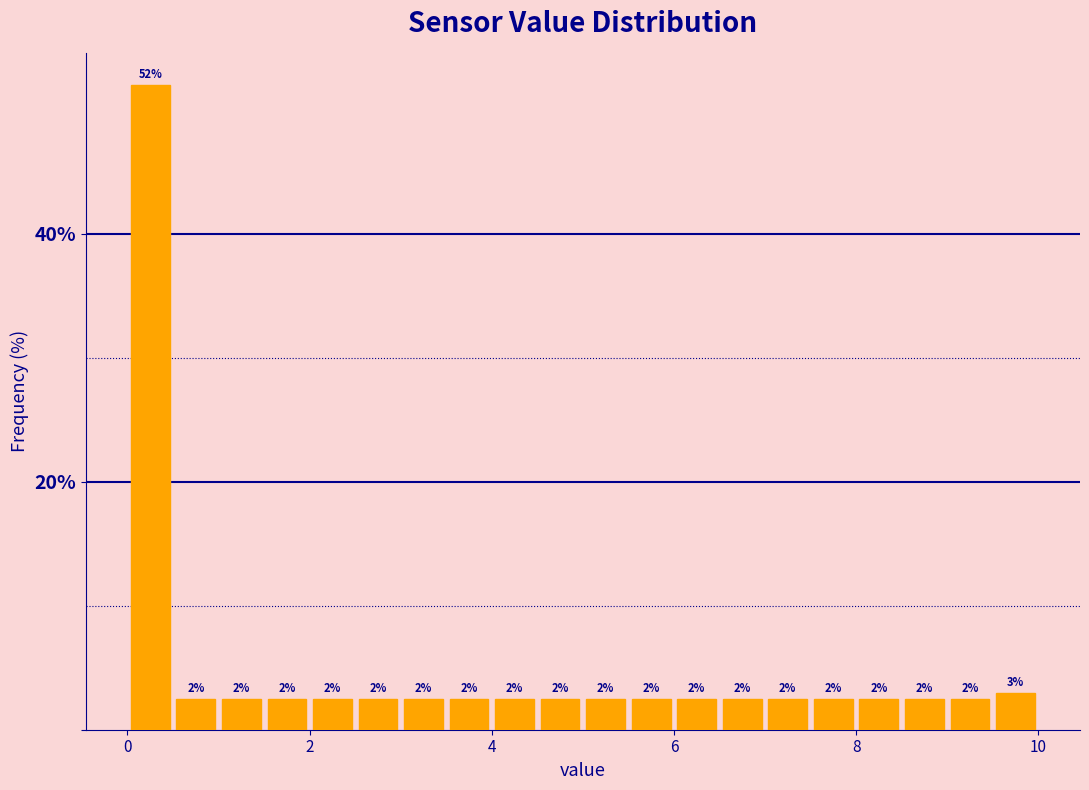

Read against the x-axis, roughly where is the centre of the tallest bar?

0.2